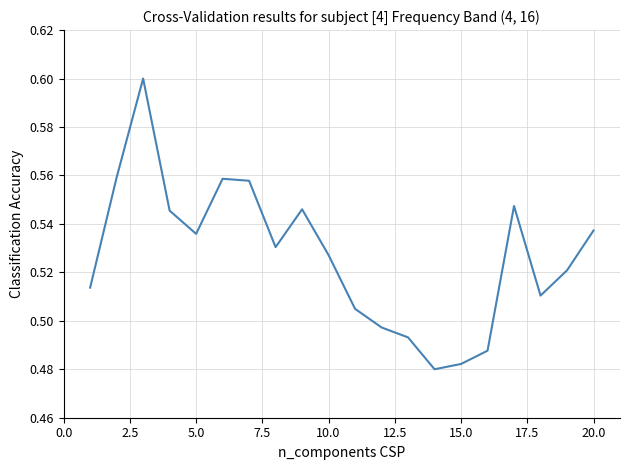

How many lines are shown in the chart?

1